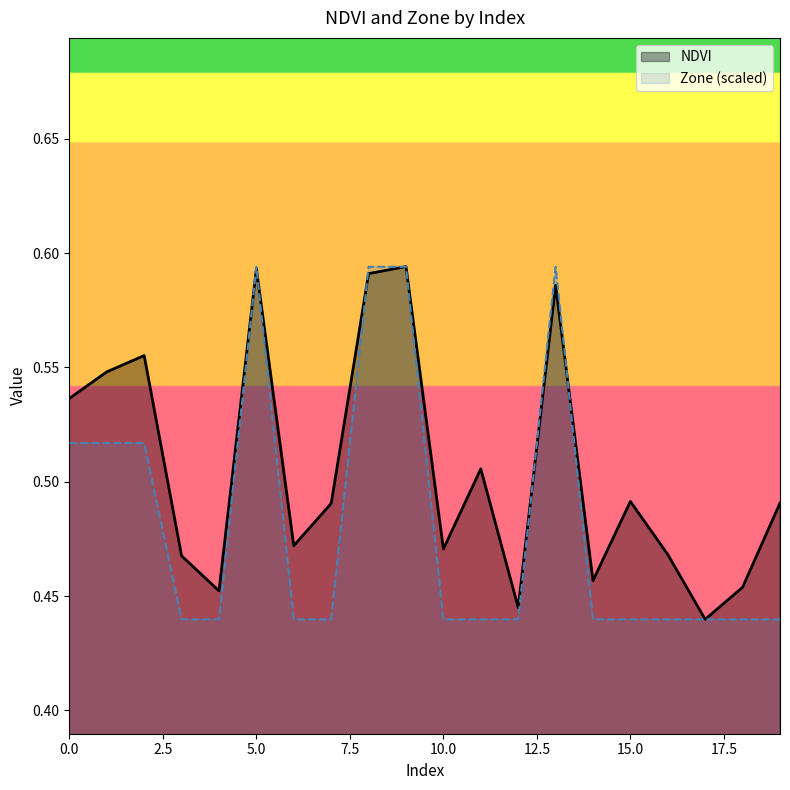

What is the maximum value shown in the chart?

0.6